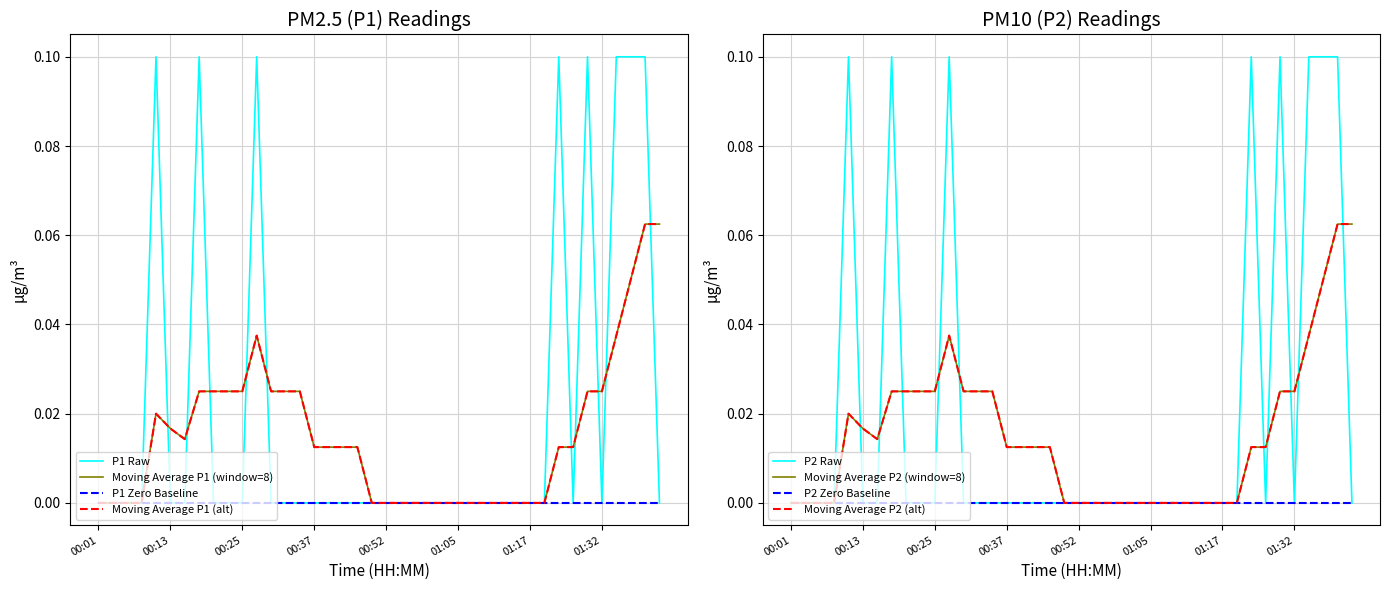

Is the value of P2 at 00:08 greater than the value of P1 at 01:27?

No